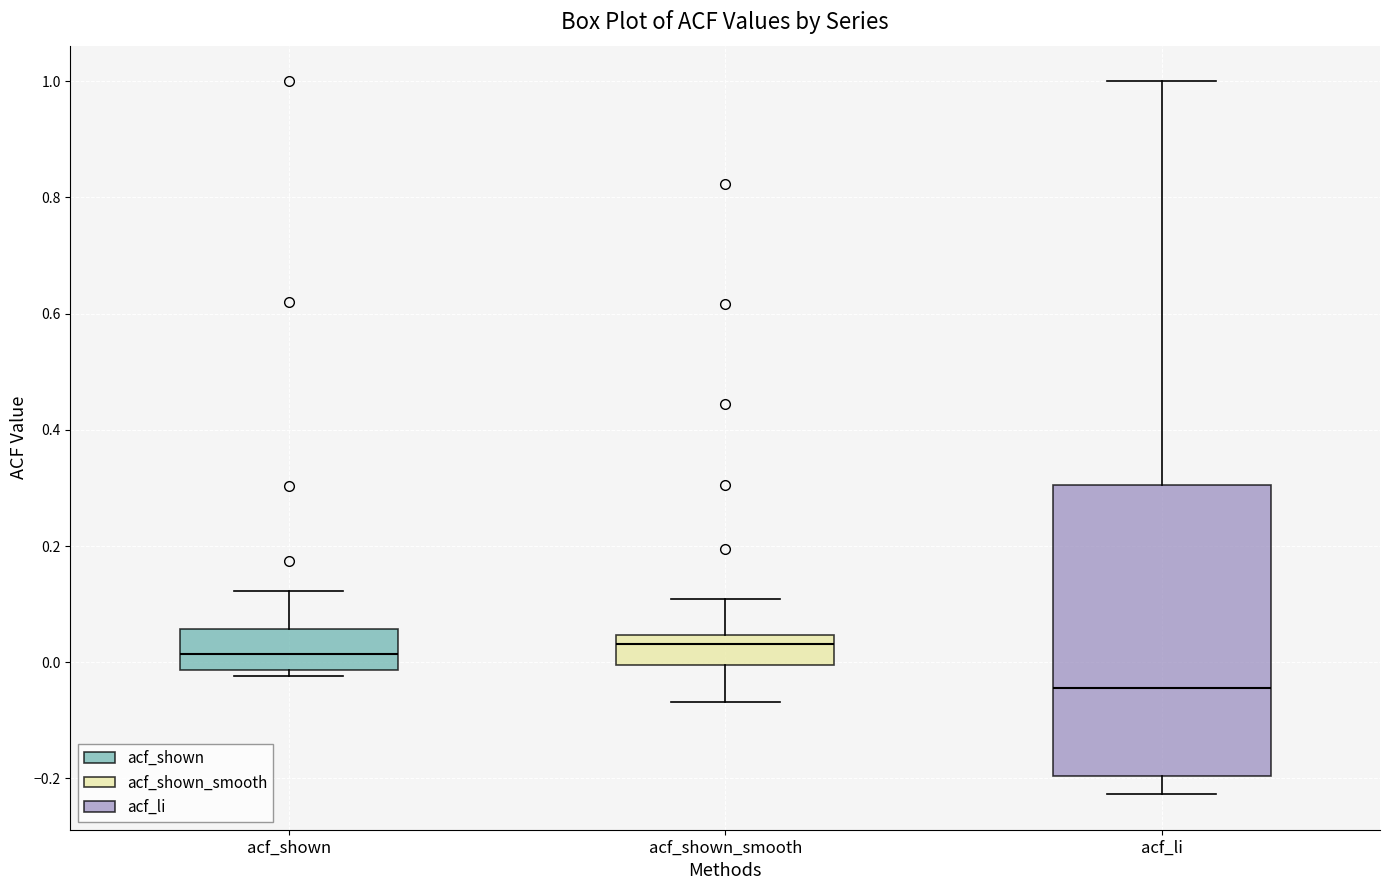

Which box's median line is the lowest?

acf_li